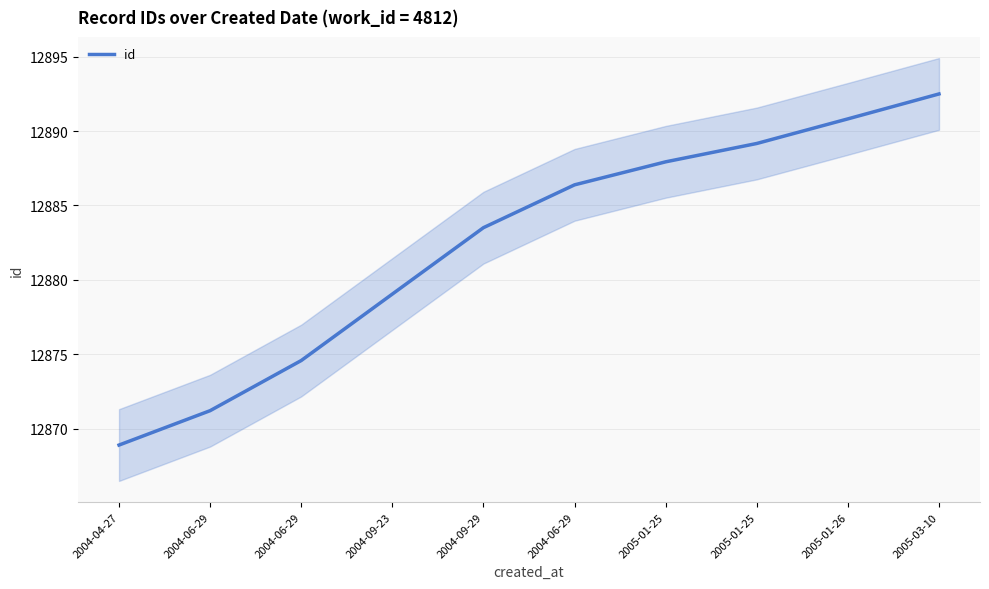

How many lines are shown in the chart?

1